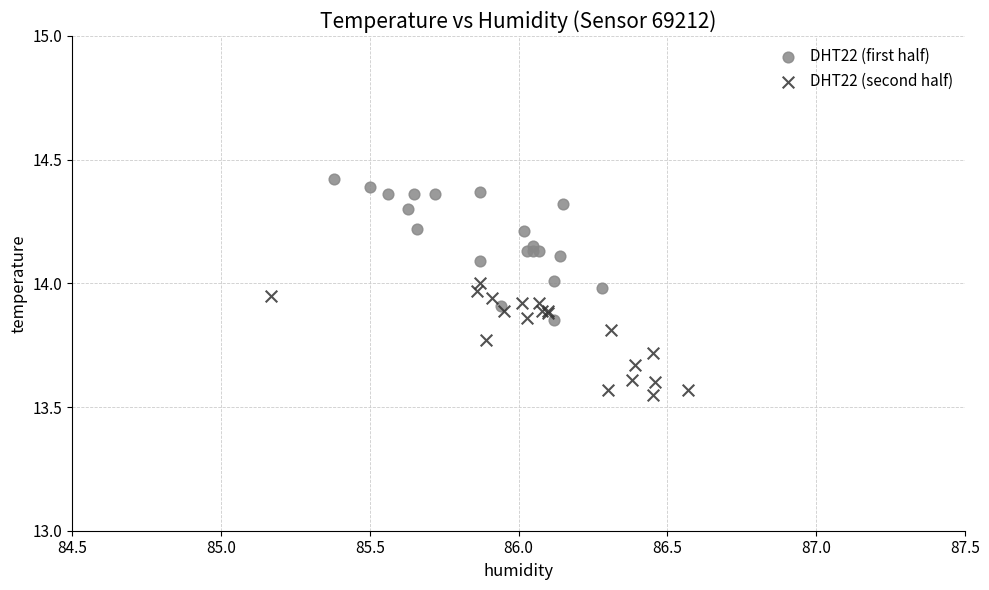

Which series contains the lowest Y value?

DHT22 (second half)